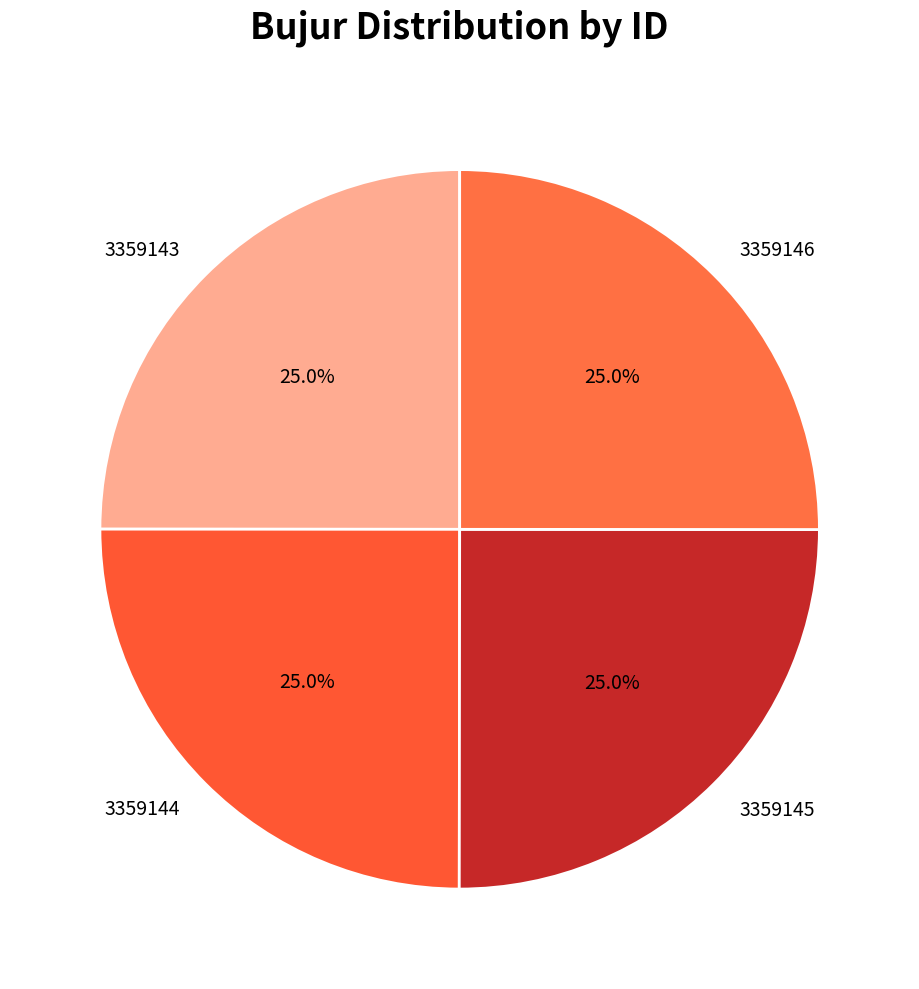

The 3359146 slice represents 34% of the pie. True or false?

False